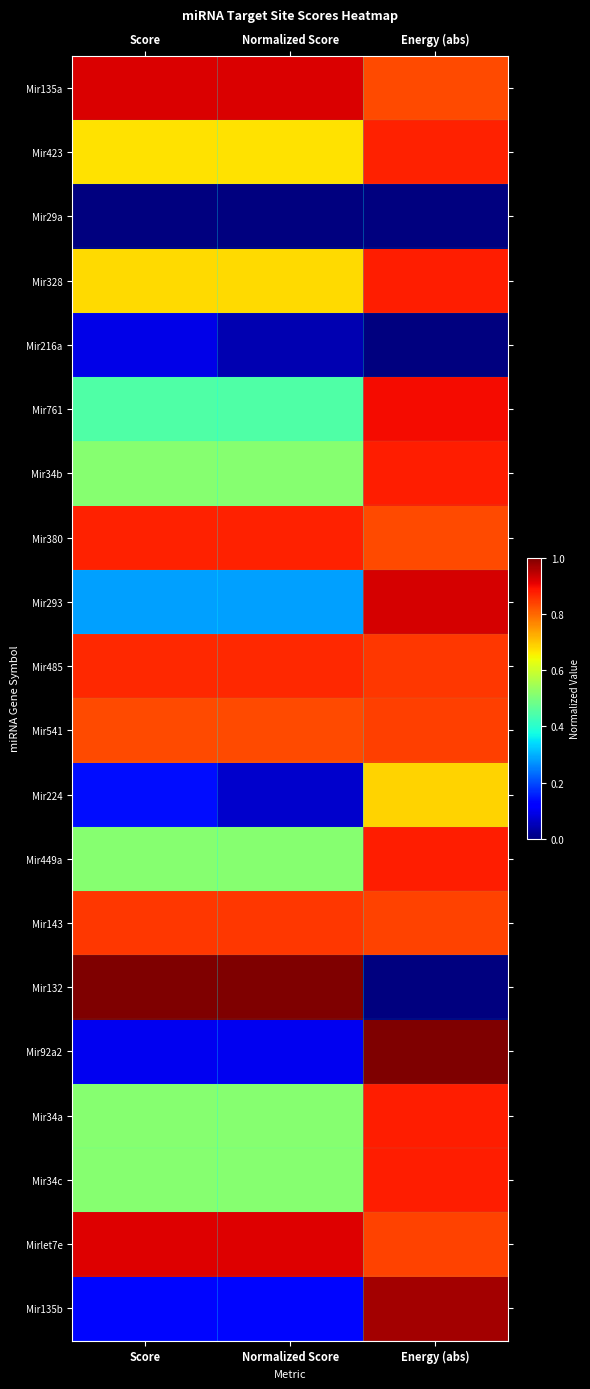

Between Normalized Score and Energy (abs), which is larger?

Normalized Score